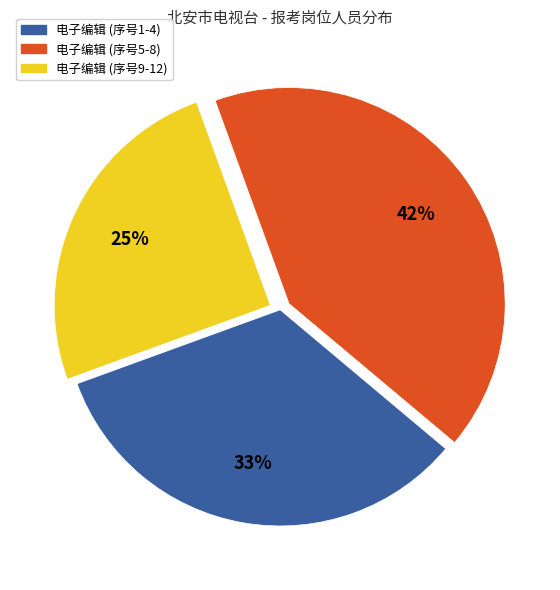

How many slices are in this pie chart?

3